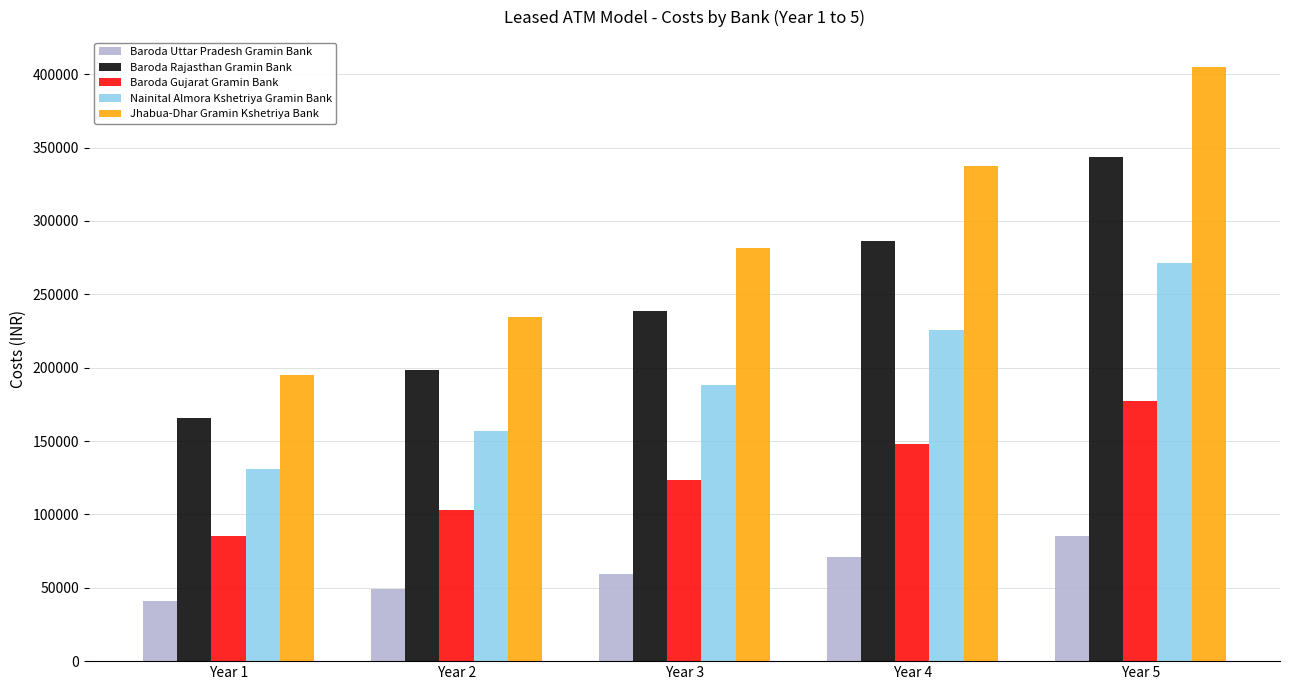

Reading left to right, extract all data points from this chart.

Baroda Uttar Pradesh Gramin Bank: Year 1=41220.0	Year 2=49464.0	Year 3=59356.8	Year 4=71228.2	Year 5=85473.8
Baroda Rajasthan Gramin Bank: Year 1=165546.0	Year 2=198655.2	Year 3=238386.2	Year 4=286063.5	Year 5=343276.2
Baroda Gujarat Gramin Bank: Year 1=85598.0	Year 2=102717.6	Year 3=123261.1	Year 4=147913.3	Year 5=177496.0
Nainital Almora Kshetriya Gramin Bank: Year 1=130688.1	Year 2=156825.7	Year 3=188190.9	Year 4=225829.0	Year 5=270994.8
Jhabua-Dhar Gramin Kshetriya Bank: Year 1=195326.1	Year 2=234391.3	Year 3=281269.6	Year 4=337523.5	Year 5=405028.2